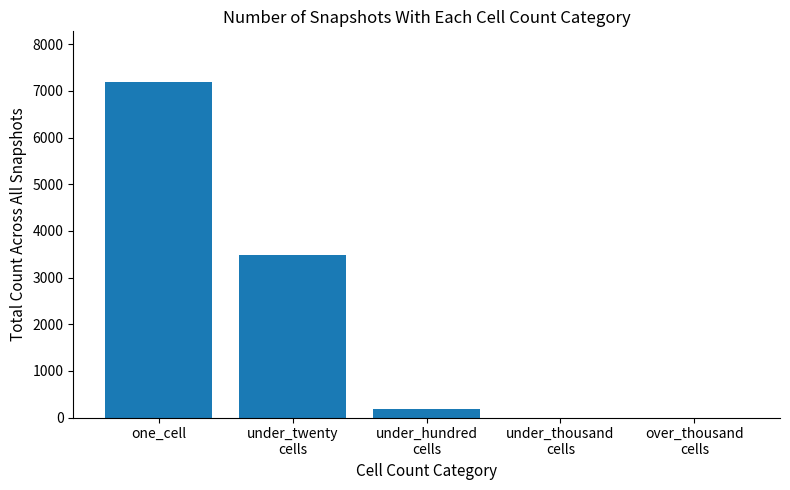

How many series are shown in this chart?

1